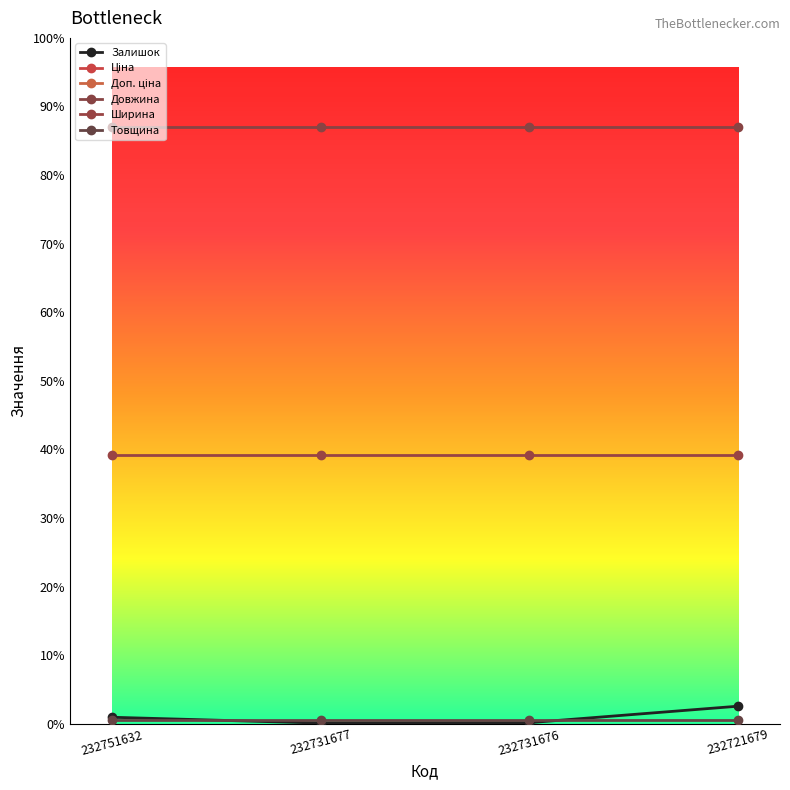

True or false: Ціна and Доп. ціна intersect in this chart.

False